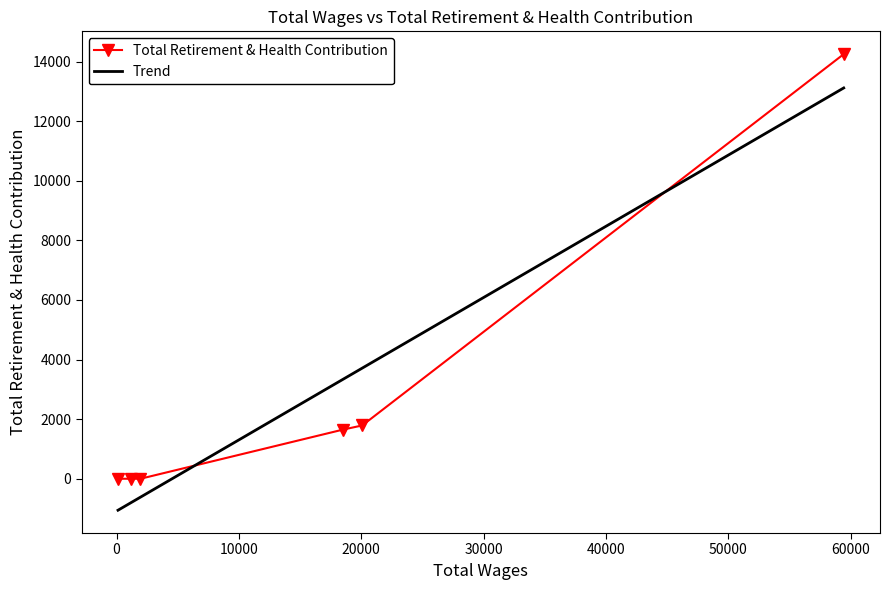

Where is the data nearest to the value 7125?

20083